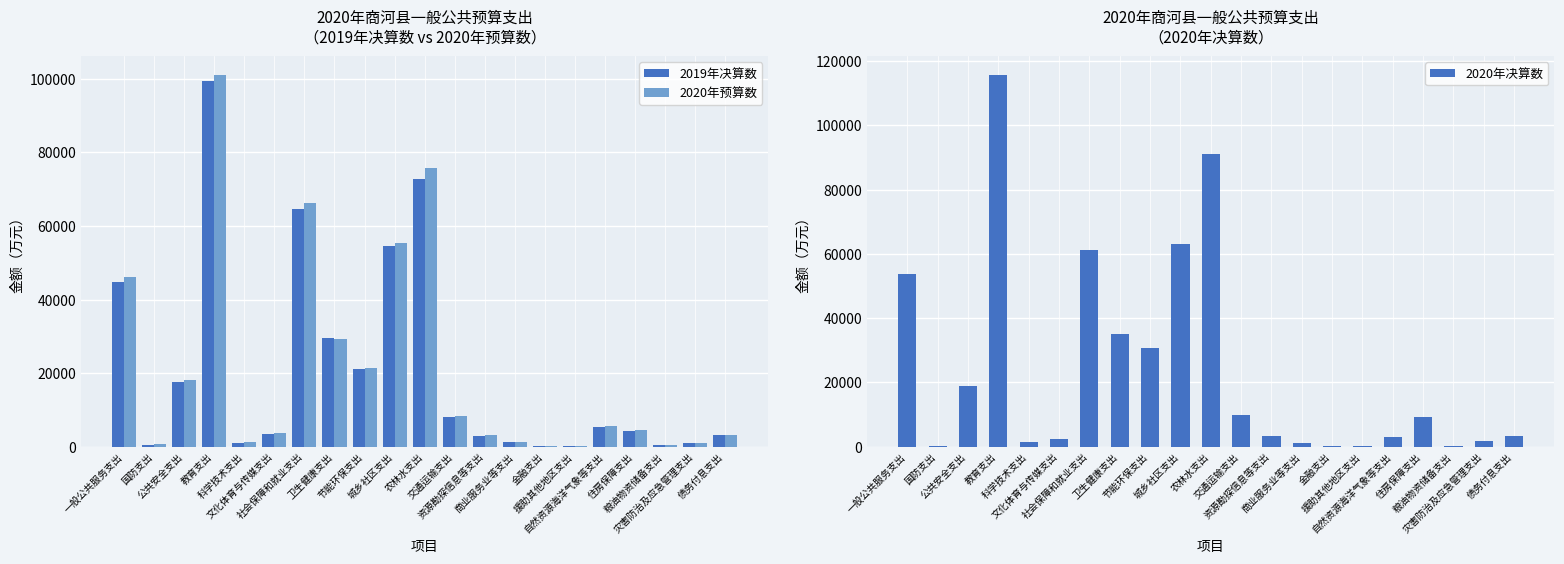

At 援助其他地区支出, list the series in order from smallest to largest.

2019年决算数, 2020年预算数, 2020年决算数